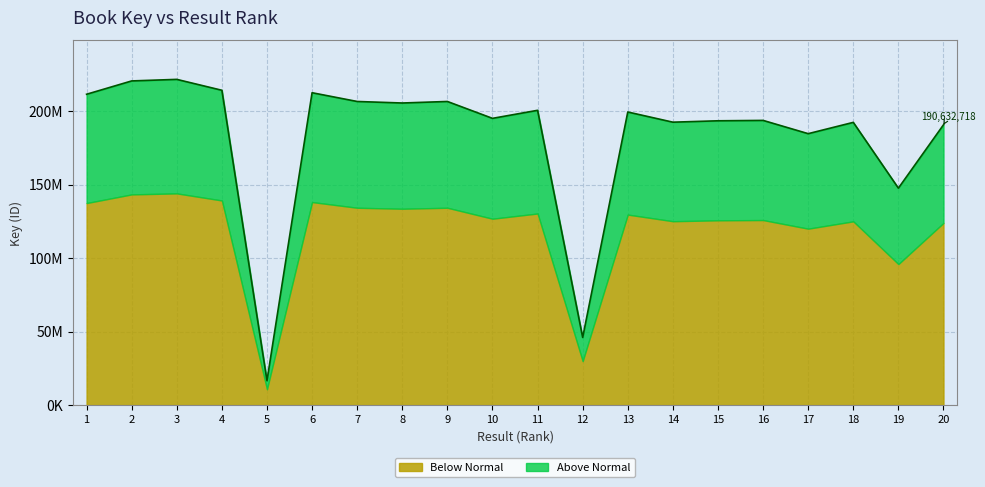

What value does the data have at 2, to the nearest 100?

220468100